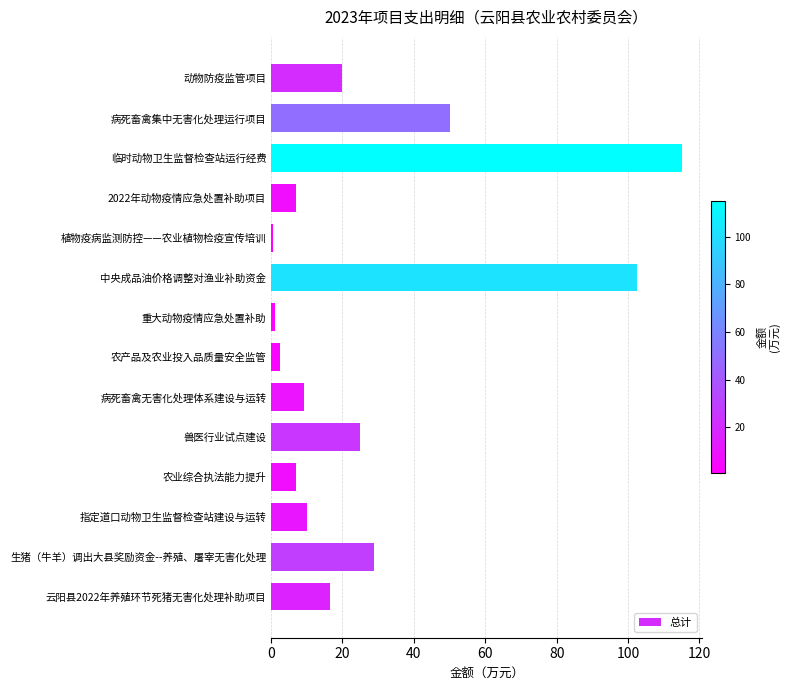

What is the difference between the maximum and minimum values?

114.4